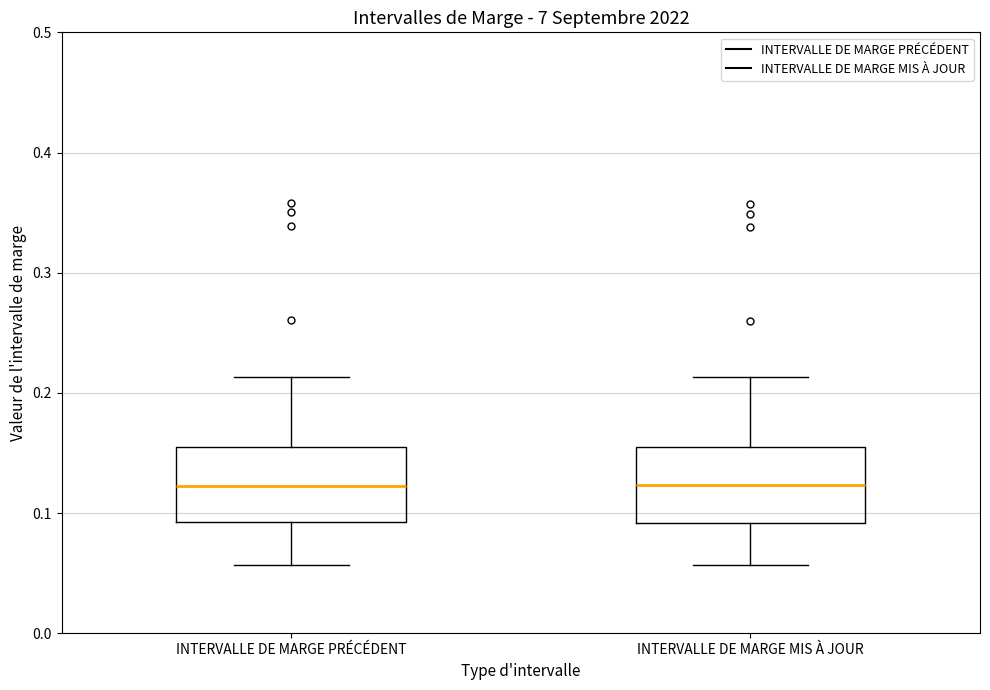

Where is the upper edge of the box for INTERVALLE DE MARGE MIS À JOUR on the y-axis? The values are not printed on the chart, so give them approximately, as read against the axis.

0.15